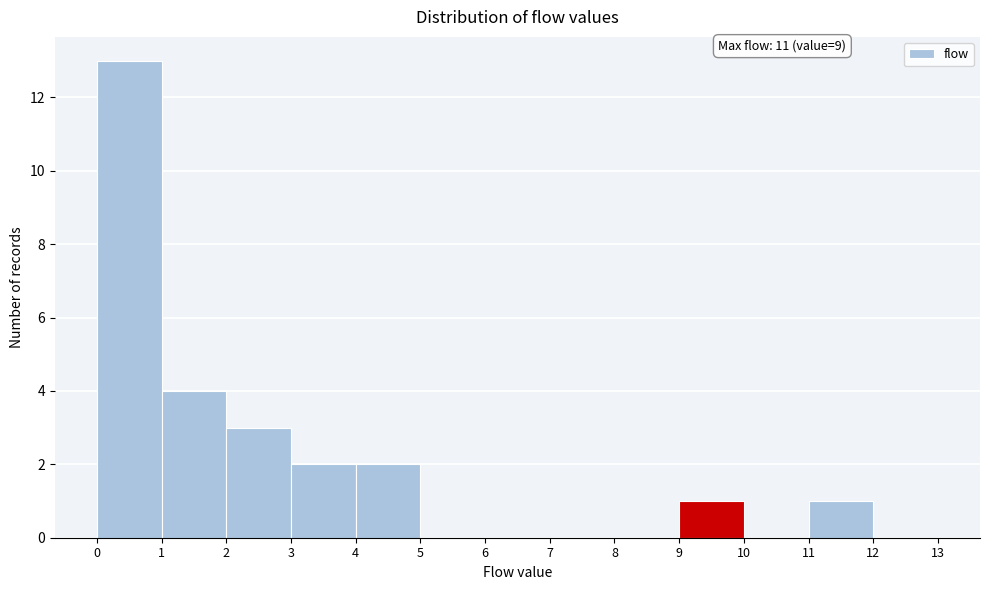

Over which range of the x-axis is the bar tallest?

0 to 1